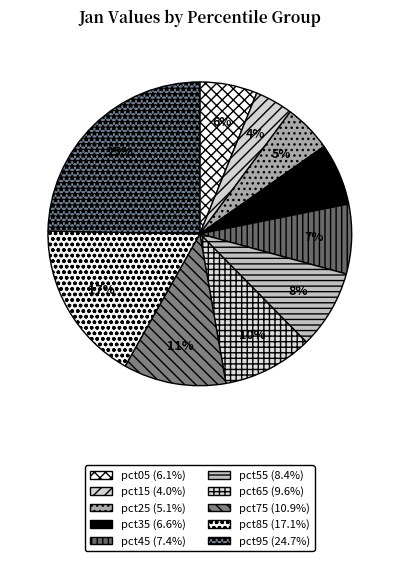

What percentage is the pct75 slice, to the nearest percent?

11%